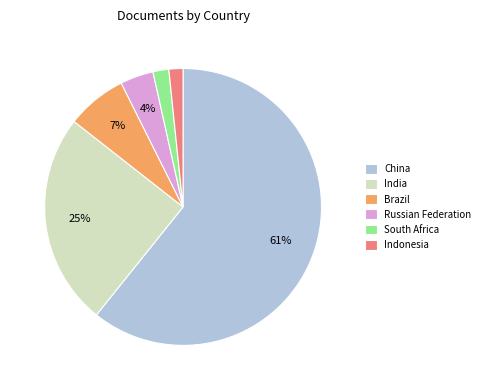

The Indonesia slice represents 7% of the pie. True or false?

False